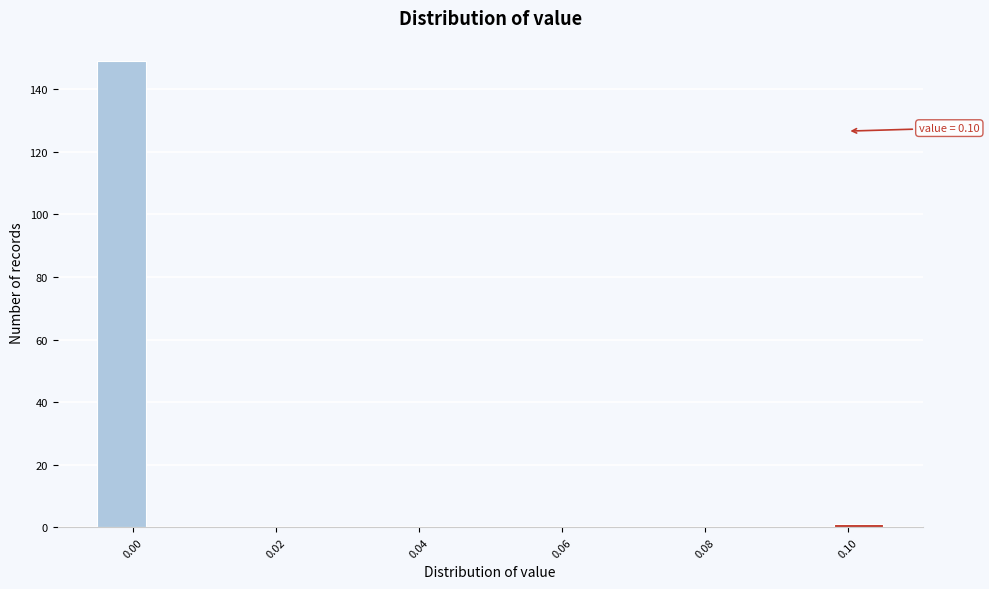

Around what value on the x-axis is the tallest bar? Give the approximate position of its centre, as read against the axis.

-0.002